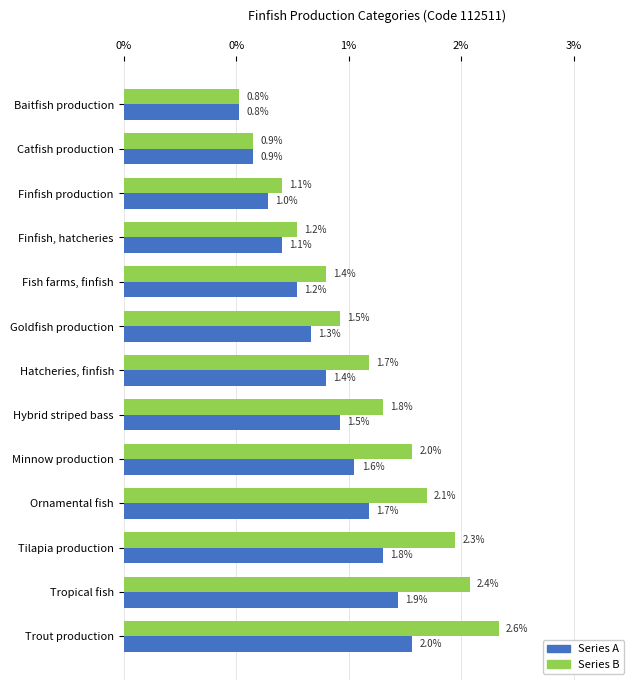

What is the label of the 11th bar from the right?

Finfish production